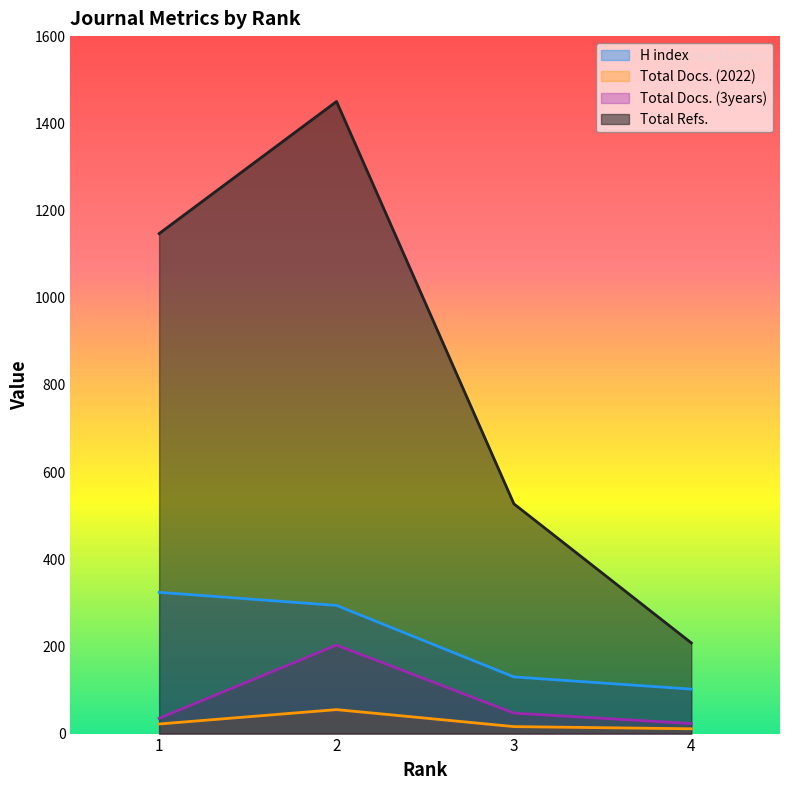

At how many categories does at least one series exceed 303?

3